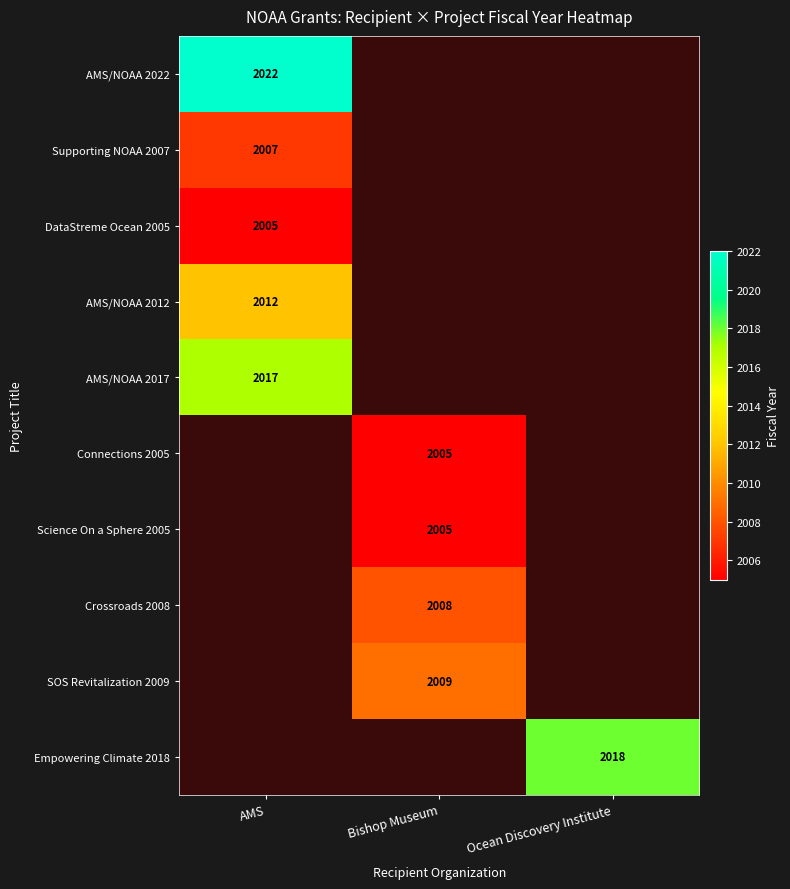

List the labels in order of Supporting NOAA 2007 value, smallest first.

Bishop Museum, Ocean Discovery Institute, AMS